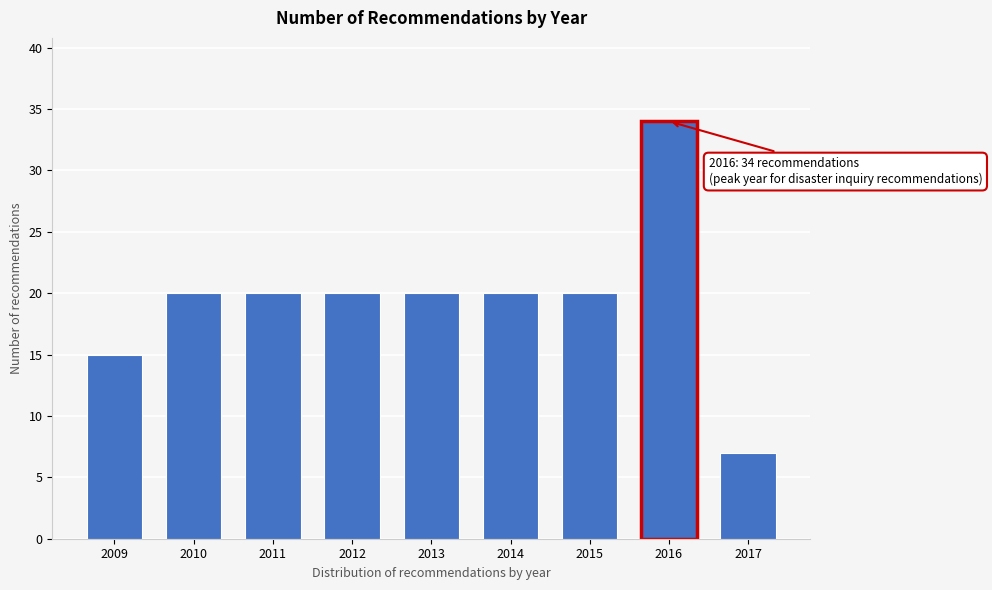

Reading left to right, list all the values displayed in this chart.

2009=15	2010=20	2011=20	2012=20	2013=20	2014=20	2015=20	2016=34	2017=7